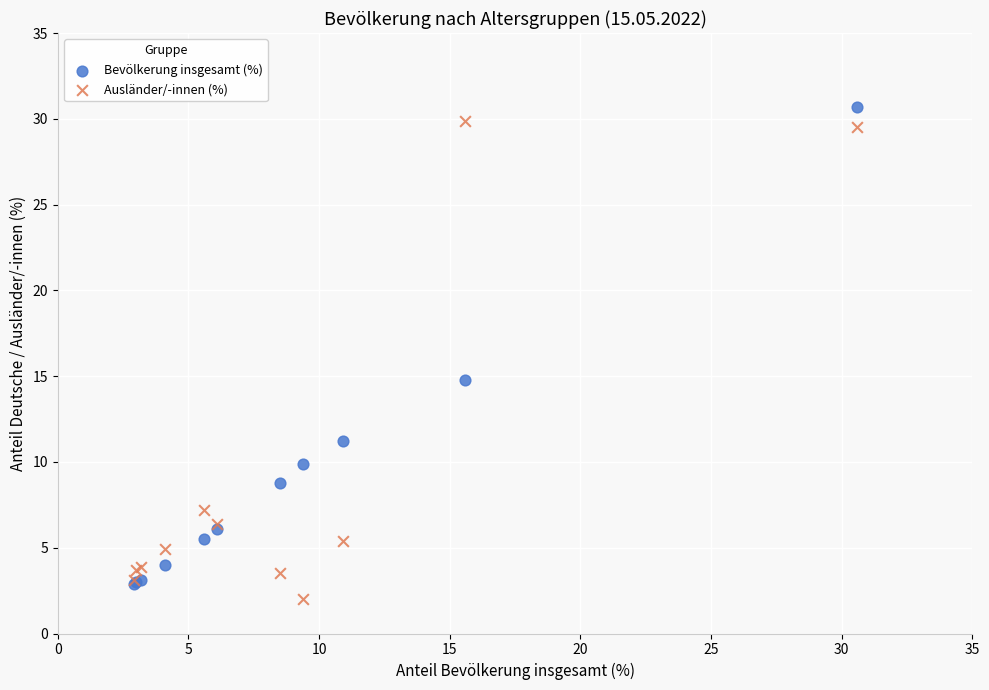

Which series contains the lowest Y value?

Ausländer/-innen (%)